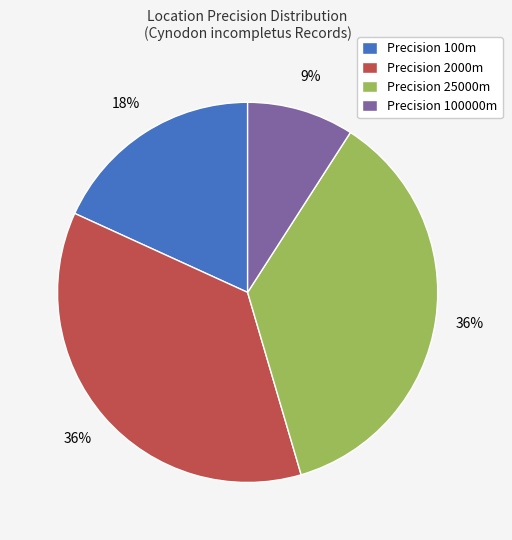

Is it true that Precision 100m is 24% of the pie?

False